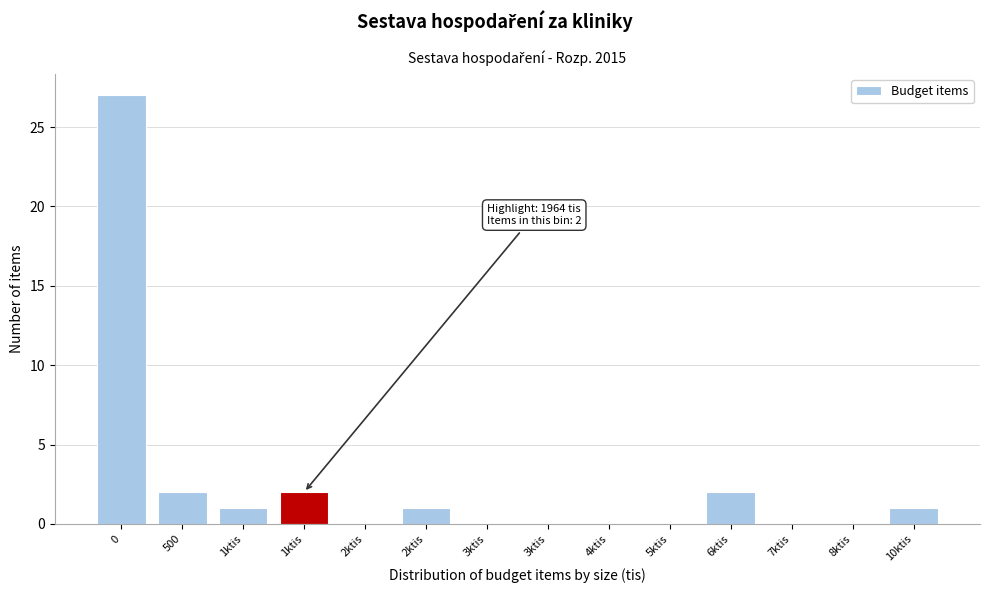

How many data points does each series have?

14